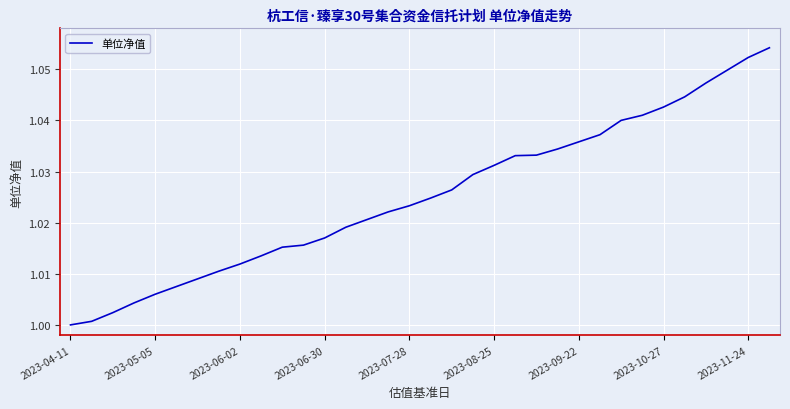

What is the average value?

1.0